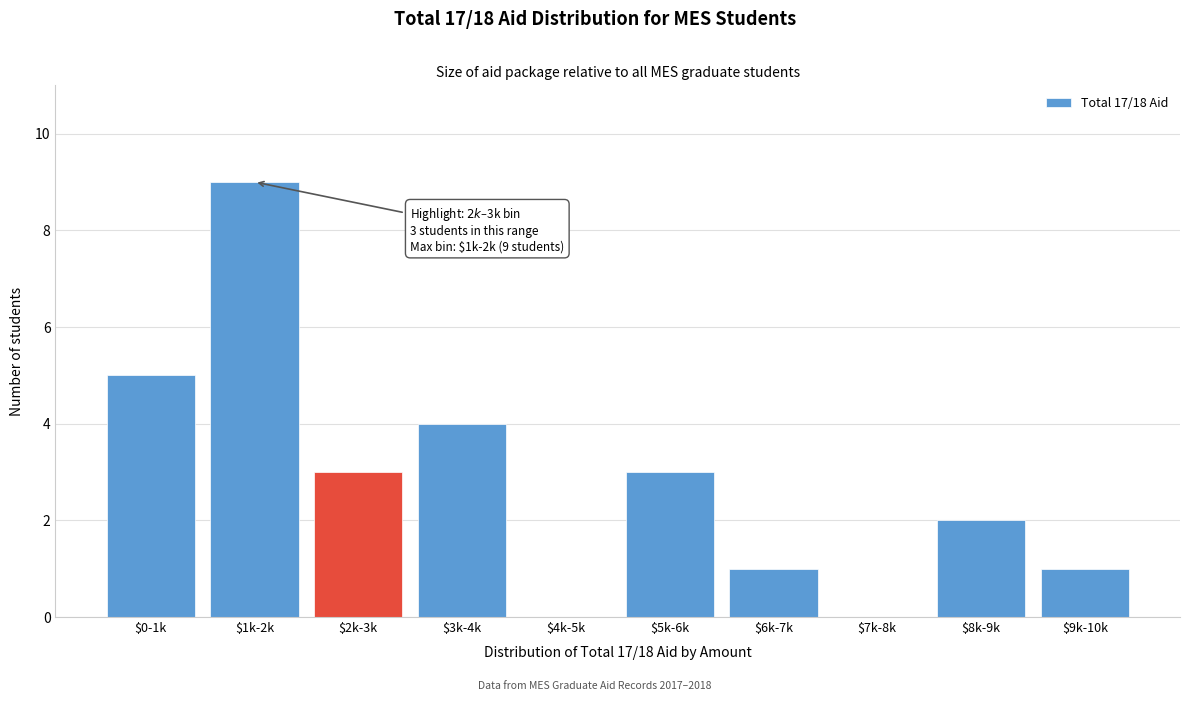

Which category has the highest value across all series?

$1k-2k